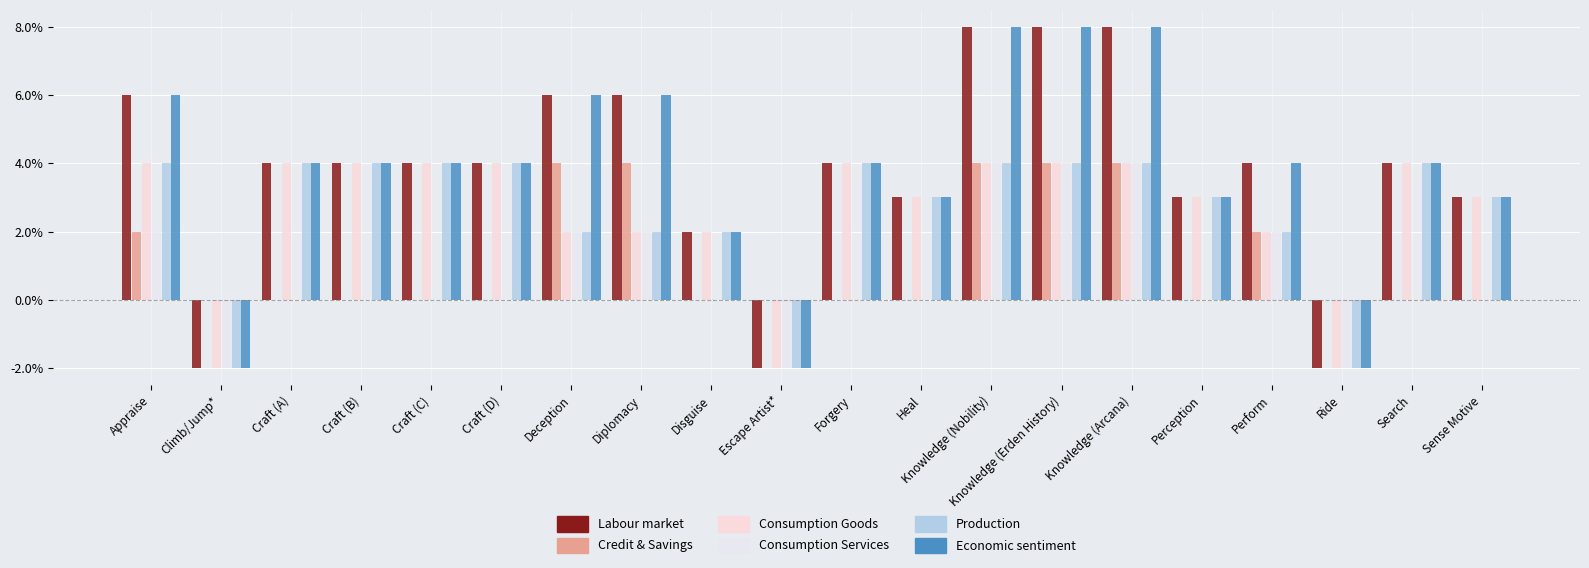

Are the bars grouped side by side (vs. stacked)?

Yes